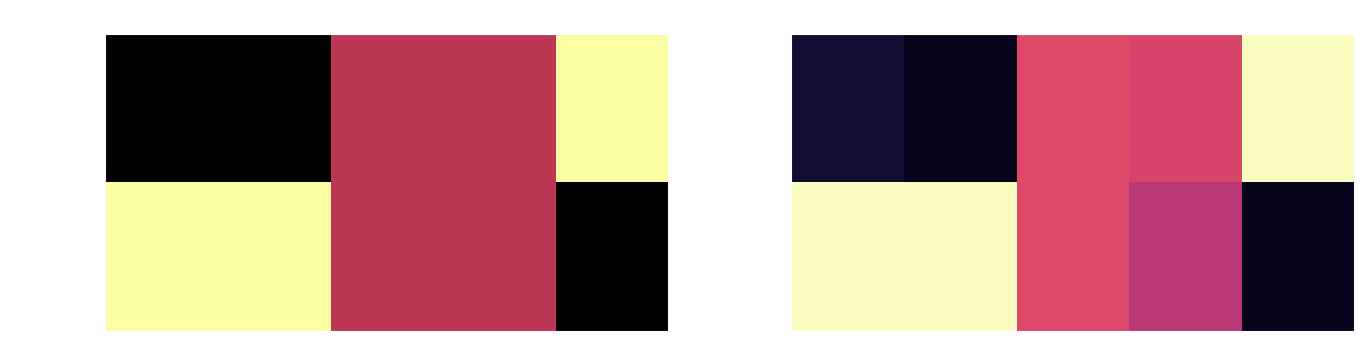

What is the total value across all series at direction?

1.1